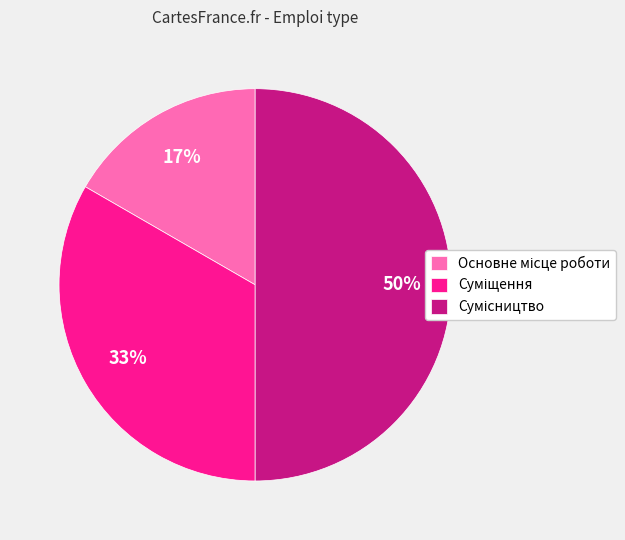

To the nearest percent, what is the difference between the largest and smallest slice percentages?

33%